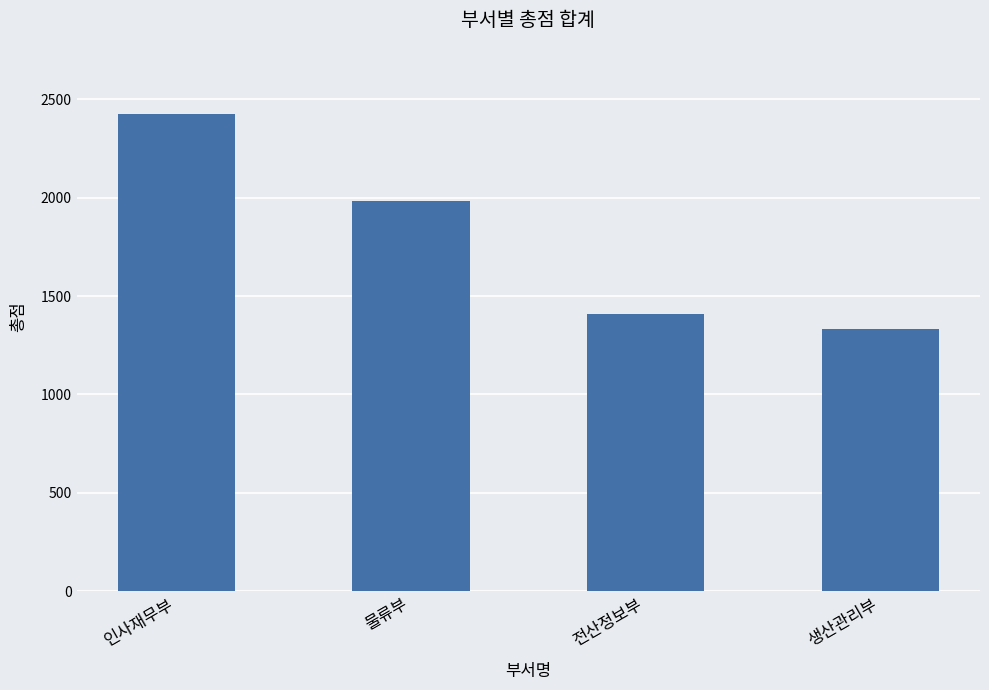

What is the smallest value displayed?

1331